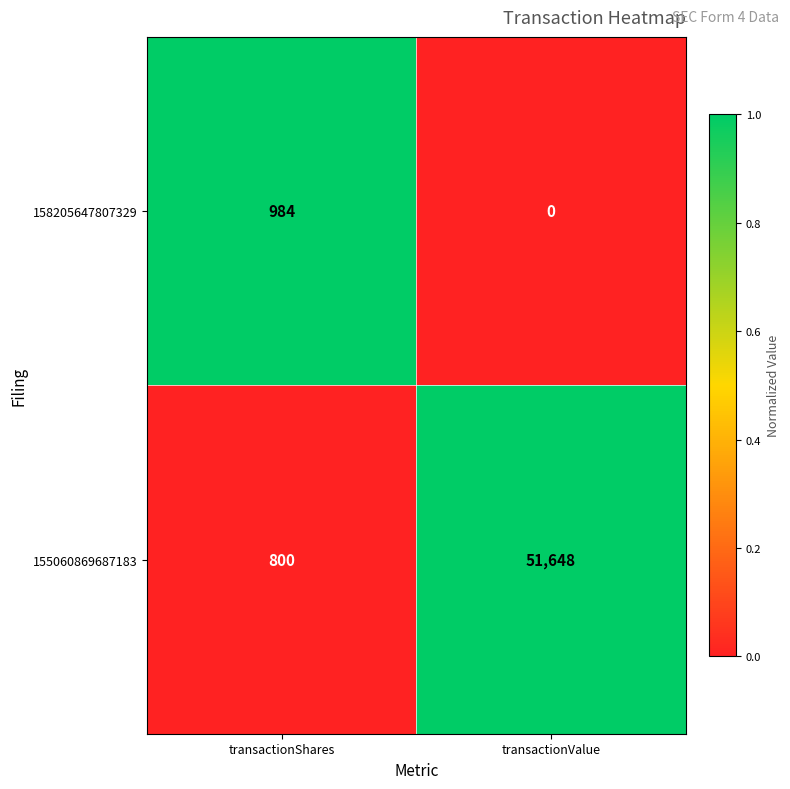

Rank the series by their average value, from lowest to highest.

158205647807329, 155060869687183